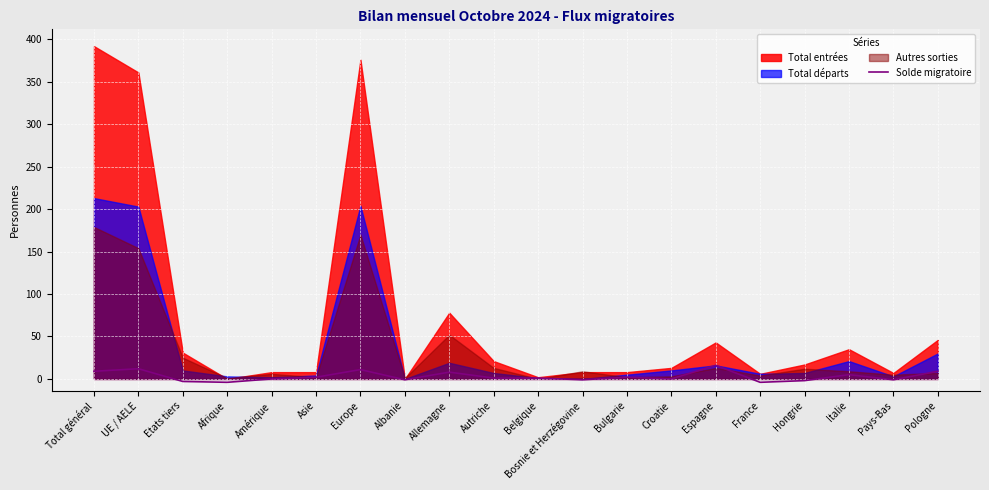

Reading left to right, list all the values displayed in this chart.

9	12	-3	-4	0	2	11	-1	8	1	1	-1	2	0	16	-4	-2	5	-1	9